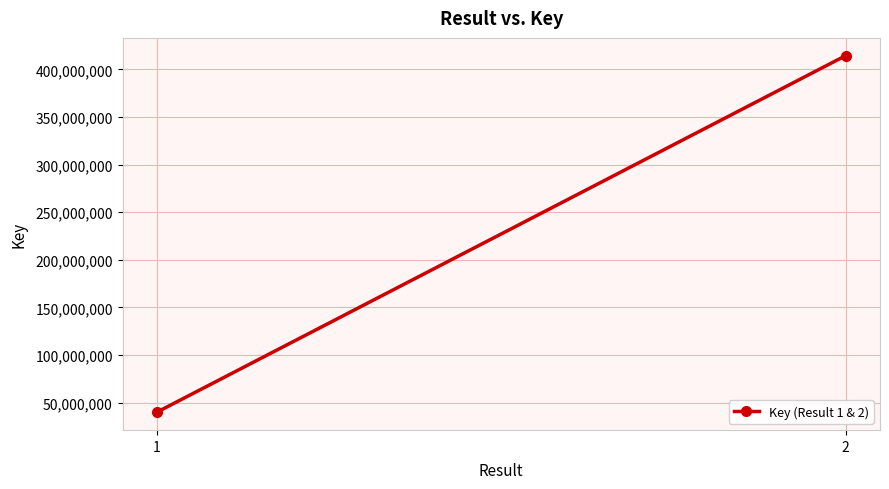

What is the difference between the maximum and minimum values?

374243341